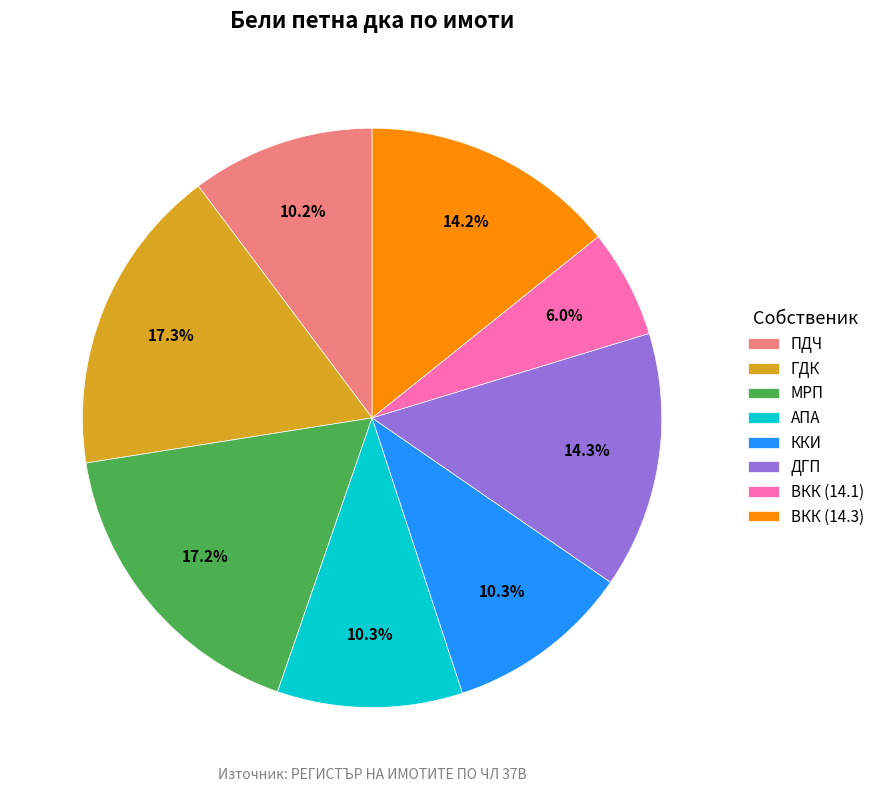

Between МРП and ККИ, which is larger?

МРП